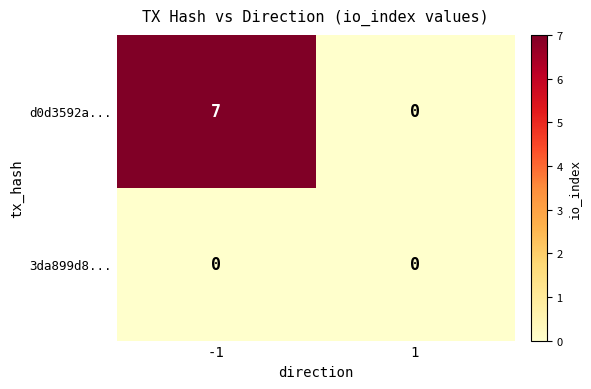

At how many categories does at least one series exceed 1?

1